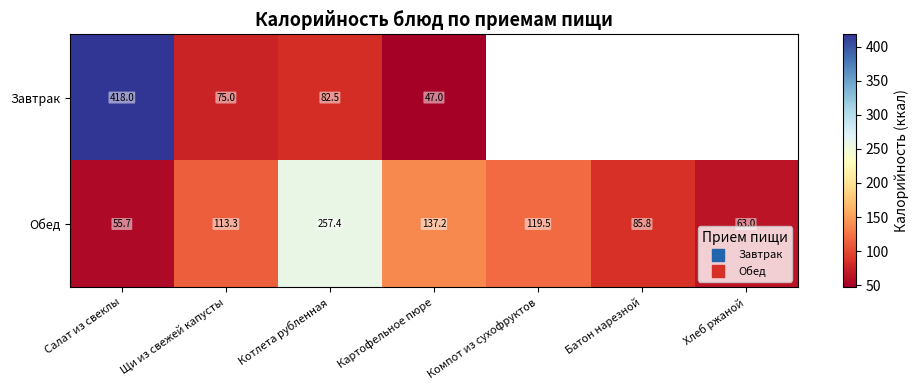

Which category has the lowest value across all series?

Картофельное пюре